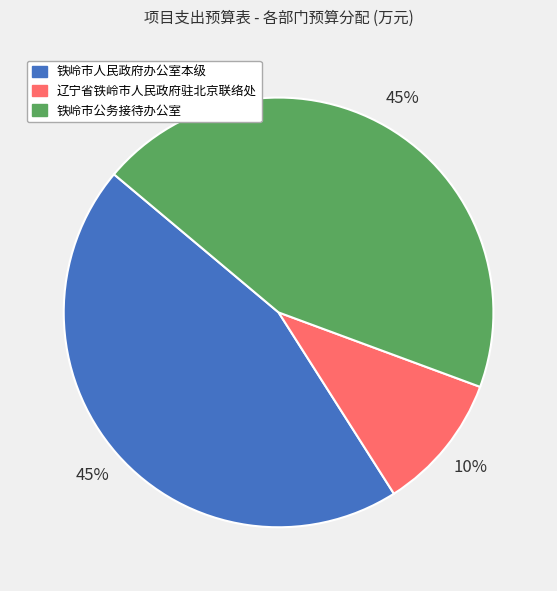

Is there a majority slice in this chart?

No